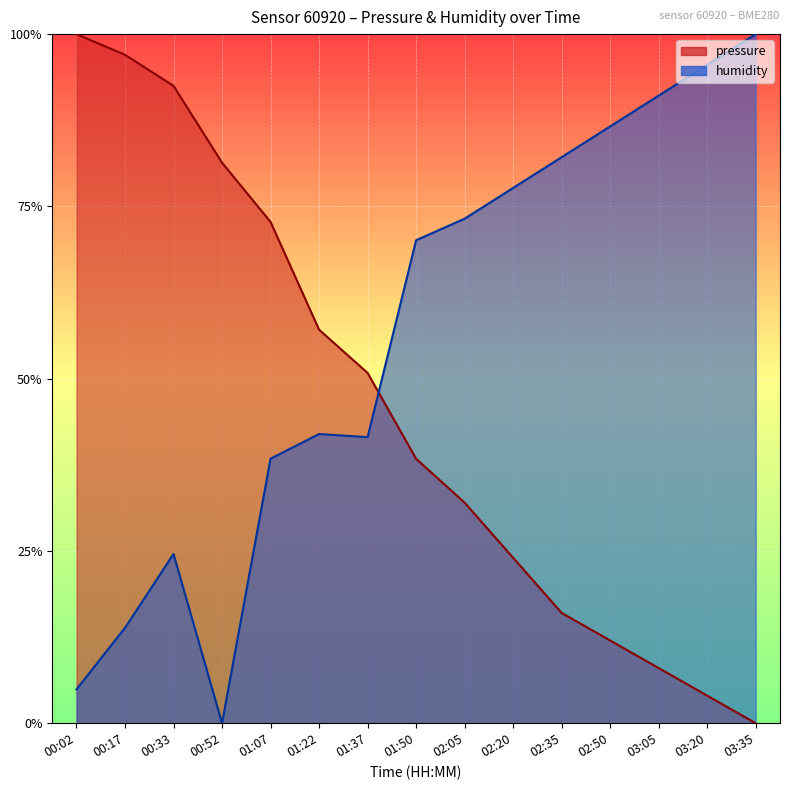

List the series in order of their peak value, highest first.

pressure, humidity